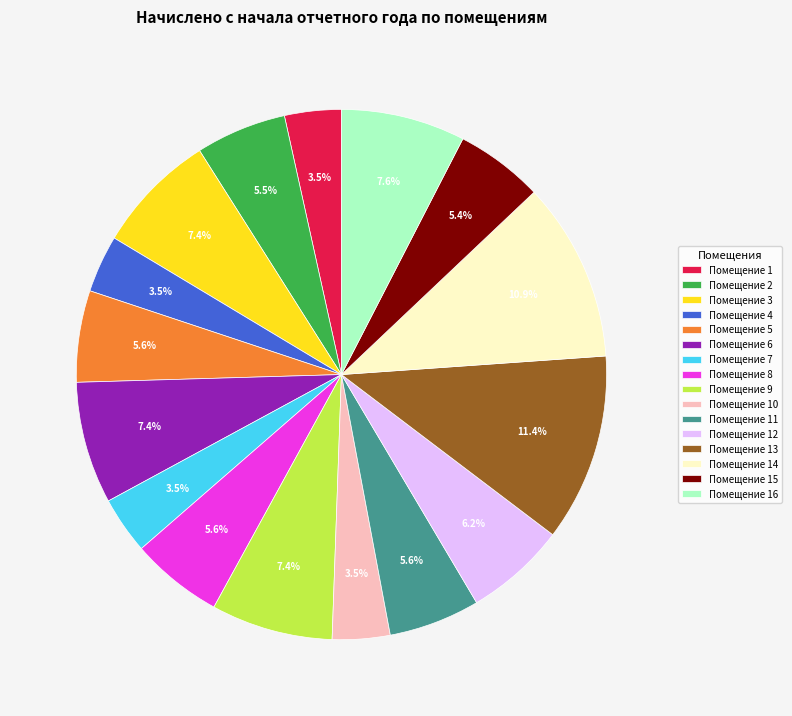

Count the number of slices in the pie.

16